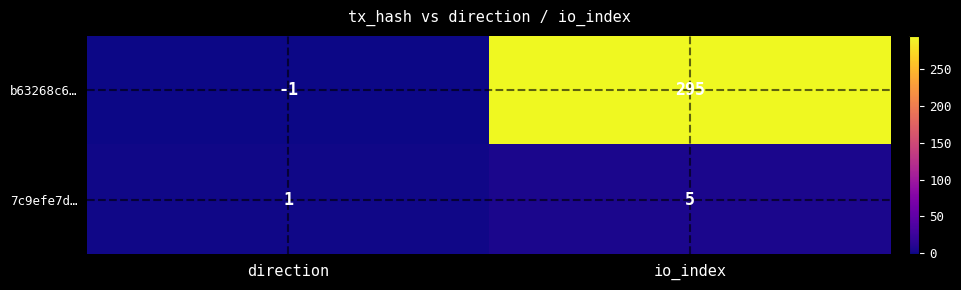

The 7c9efe7d… series shows 1 at direction. True or false?

True